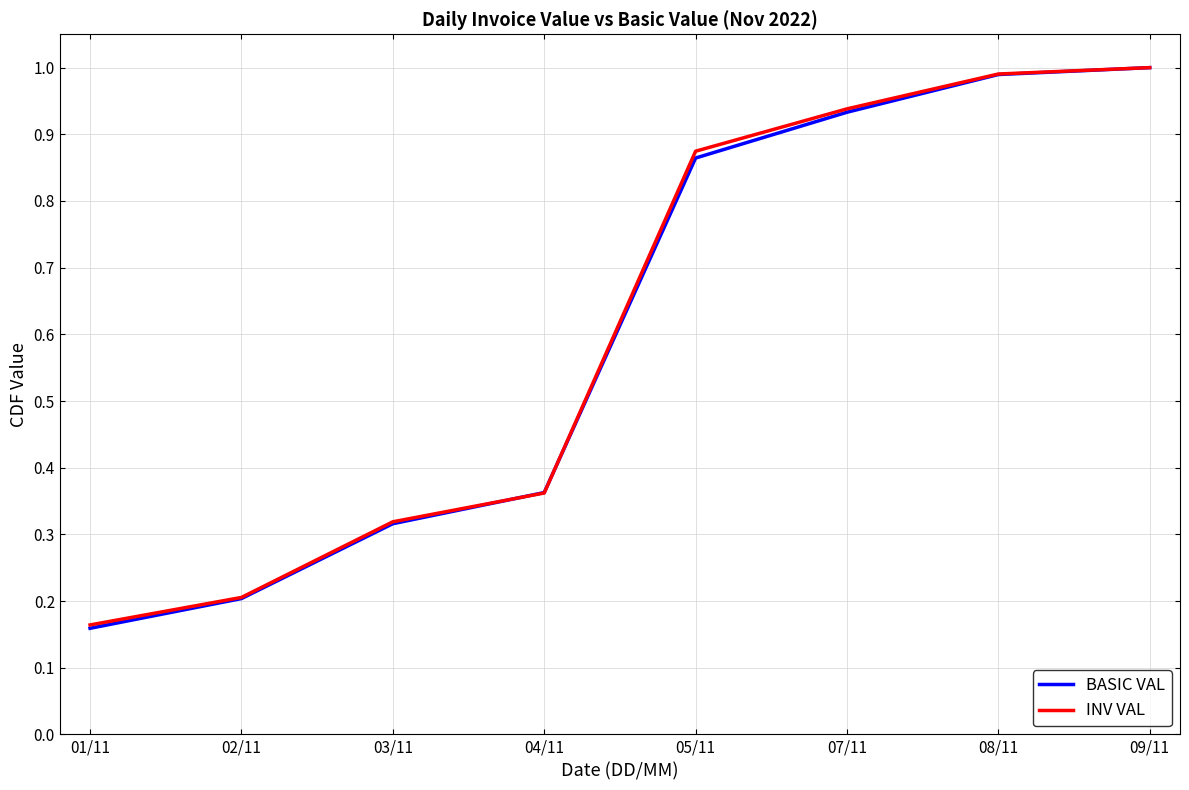

Is the value of INV VAL at 08/11 greater than the value of BASIC VAL at 03/11?

Yes